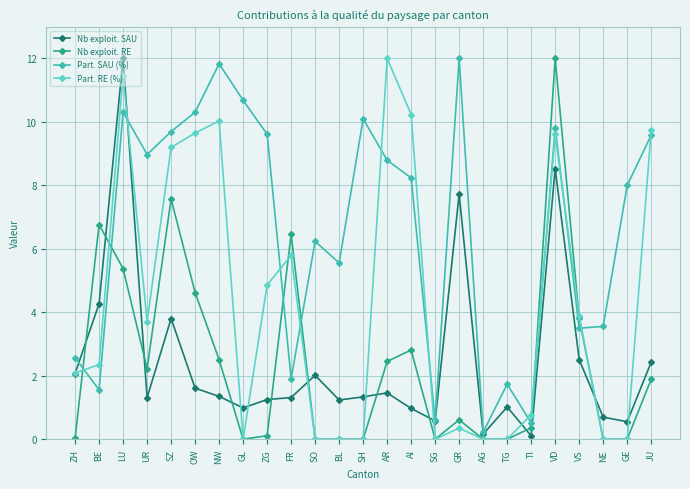

What is the greatest value displayed?

12.0